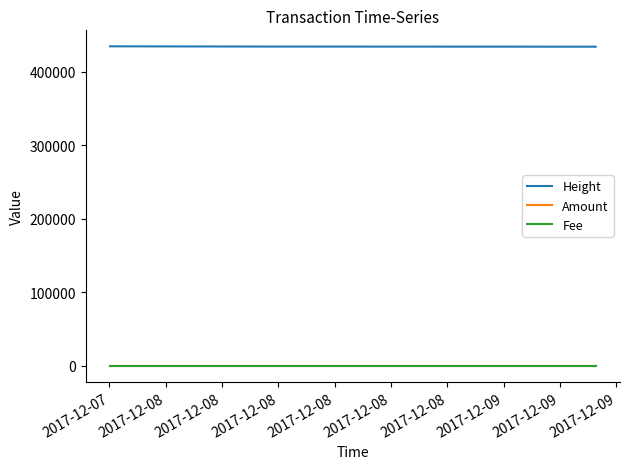

Rank the series by their maximum value, from lowest to highest.

Amount, Fee, Height